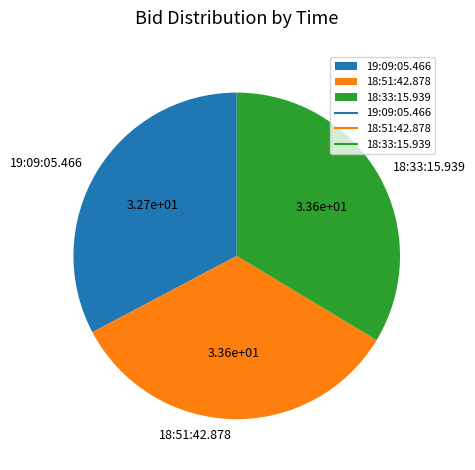

Is 18:33:15.939 the majority of the pie?

No